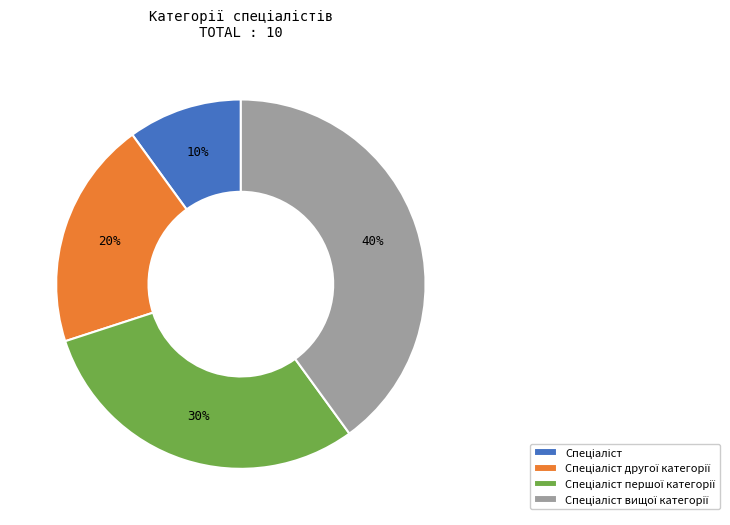

Does any single category account for the majority?

No